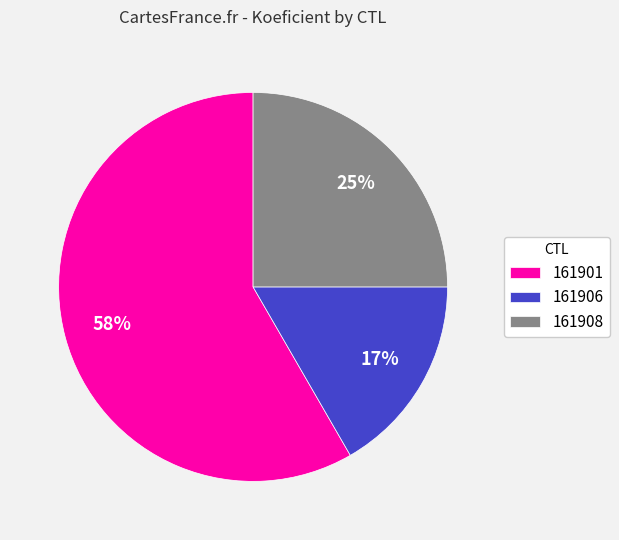

True or false: 161908 accounts for 25% of the total.

True